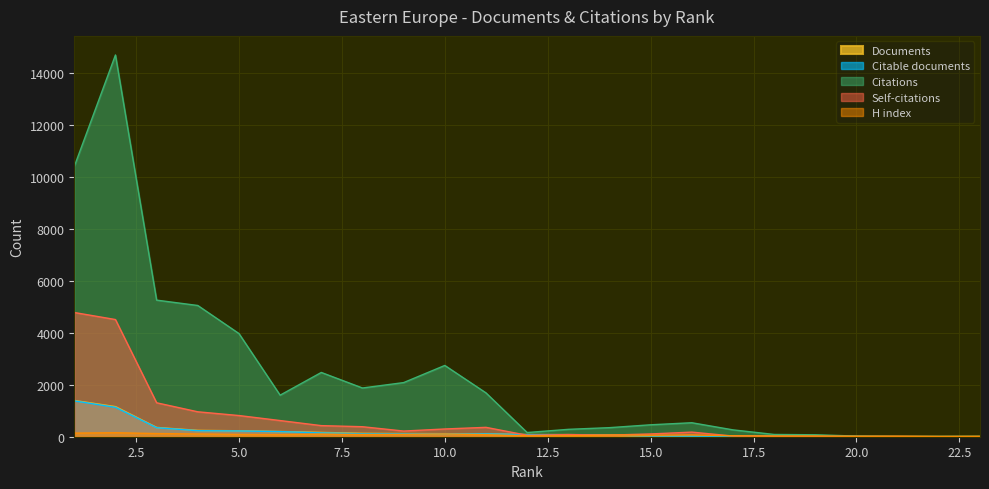

Which category has the lowest value across all series?

23